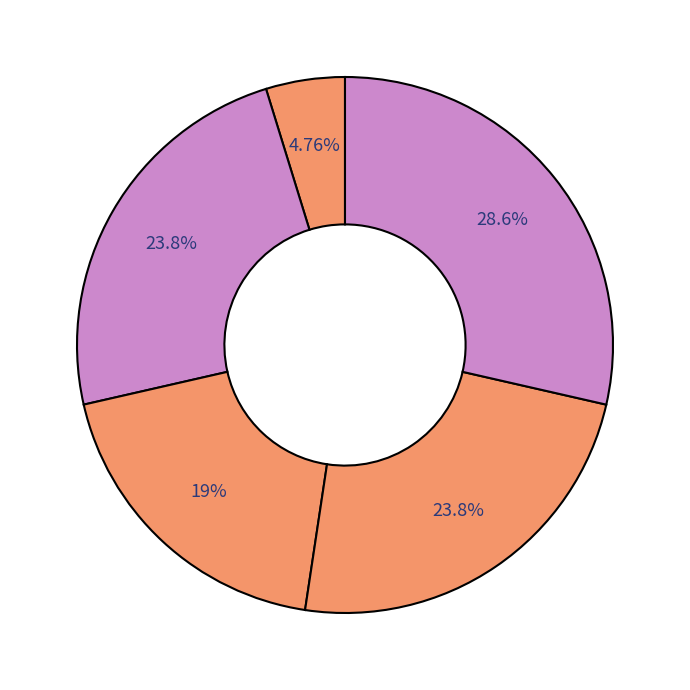

How many slices are in this pie chart?

5